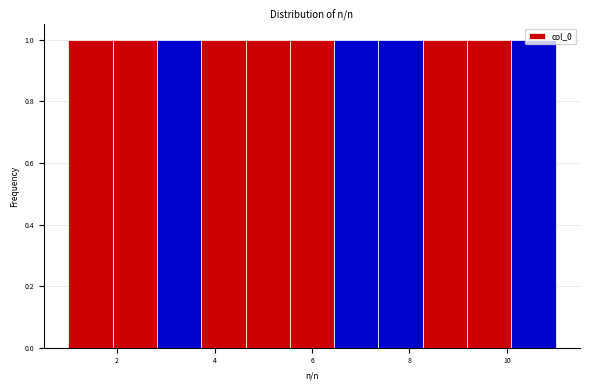

What is the height of the bar covering 6.4 to 7.4 on the x-axis? Neither the bar edges nor the heights are printed on the chart, so give them approximately, as read against the axes.

1